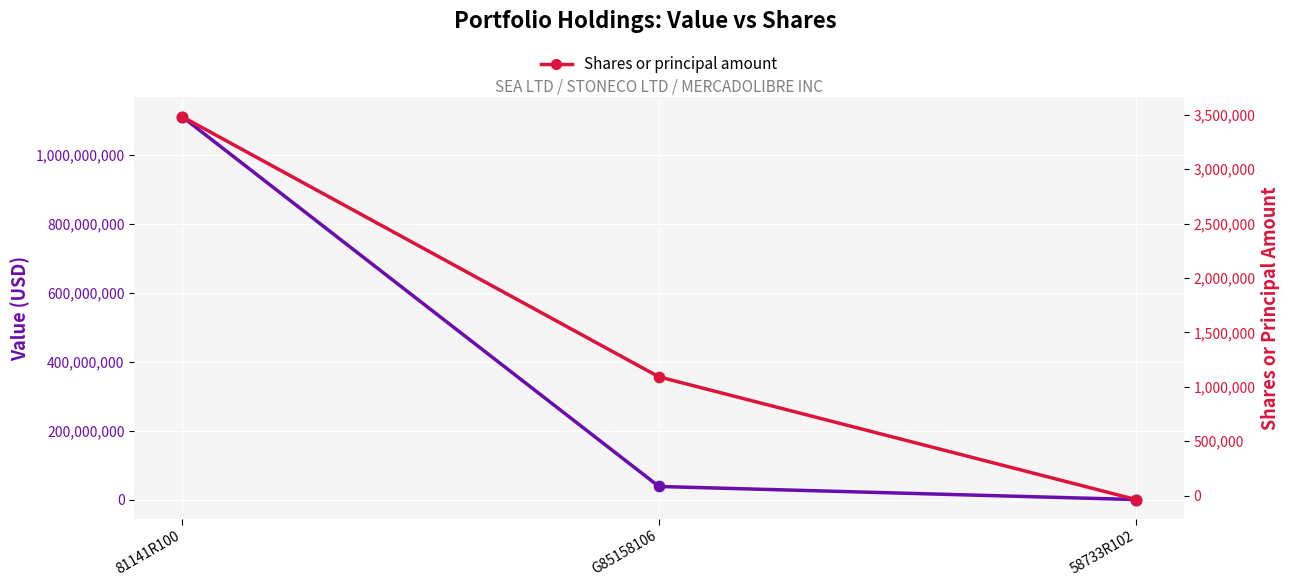

Which series has the largest total across all categories?

Value